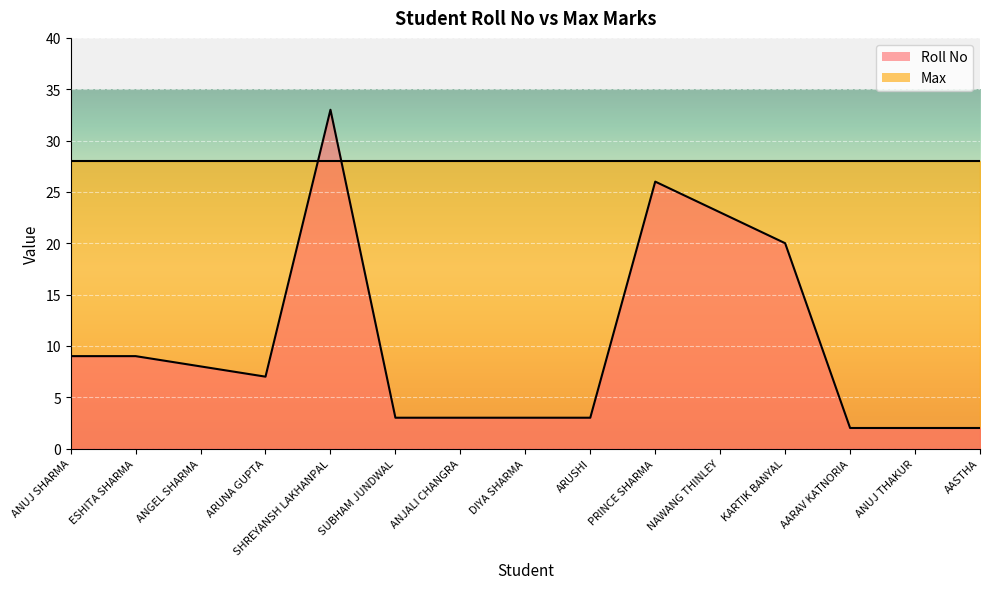

What is the maximum value shown in the chart?

33